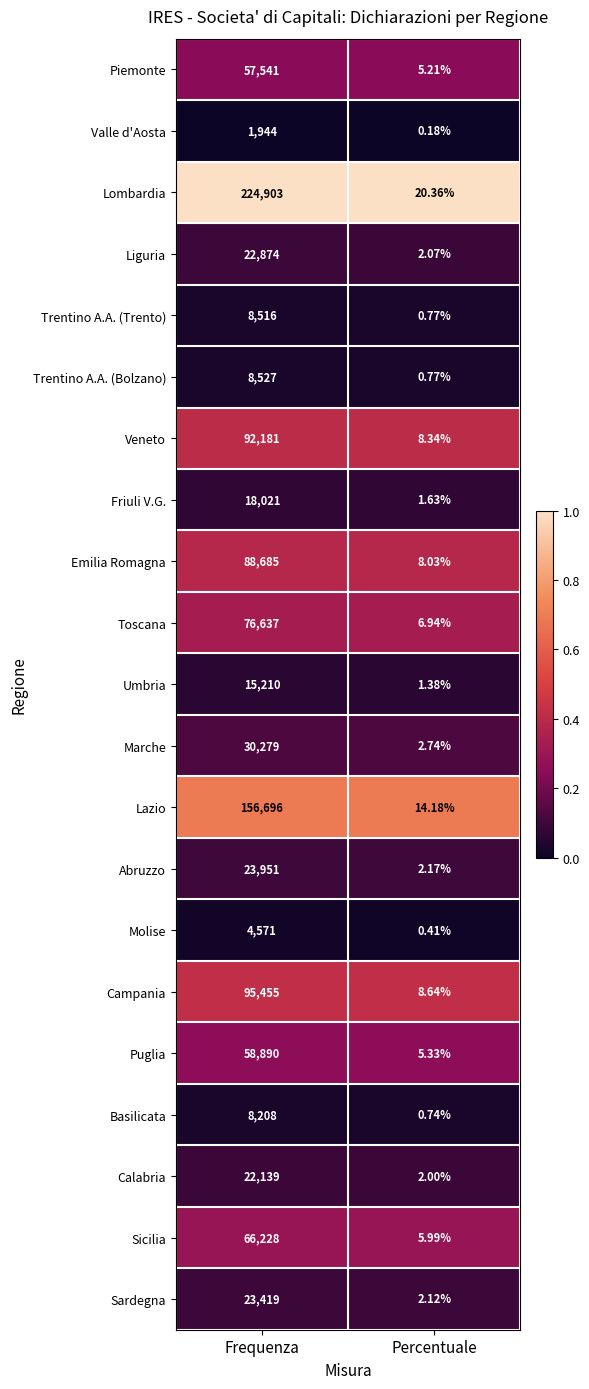

List the series in order of their peak value, highest first.

Lombardia, Lazio, Campania, Veneto, Emilia Romagna, Toscana, Sicilia, Puglia, Piemonte, Marche, Abruzzo, Sardegna, Liguria, Calabria, Friuli V.G., Umbria, Trentino A.A. (Bolzano), Trentino A.A. (Trento), Basilicata, Molise, Valle d'Aosta